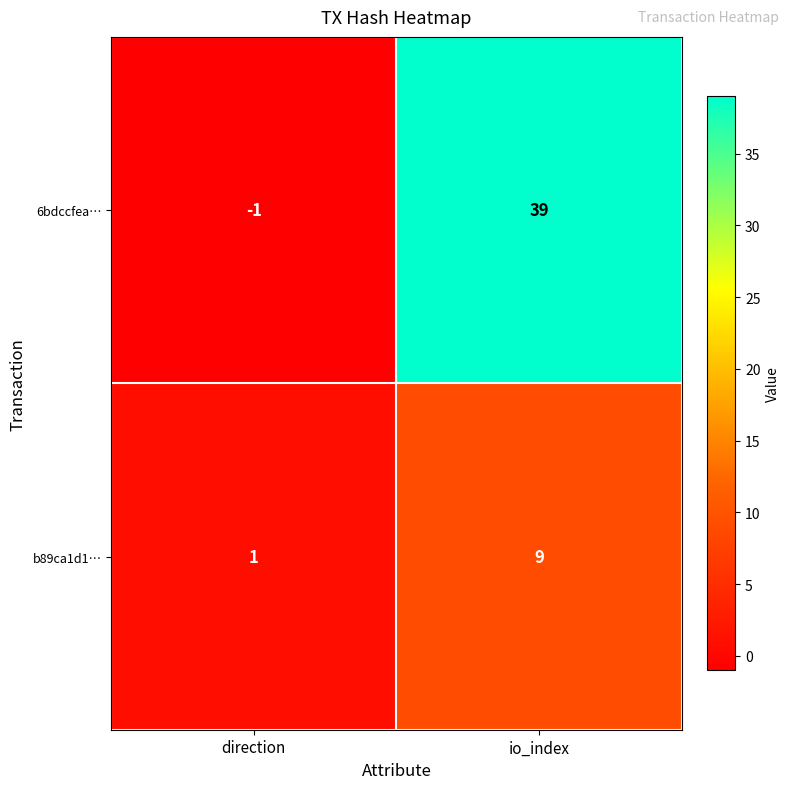

What is the difference between the highest and lowest values at io_index?

30